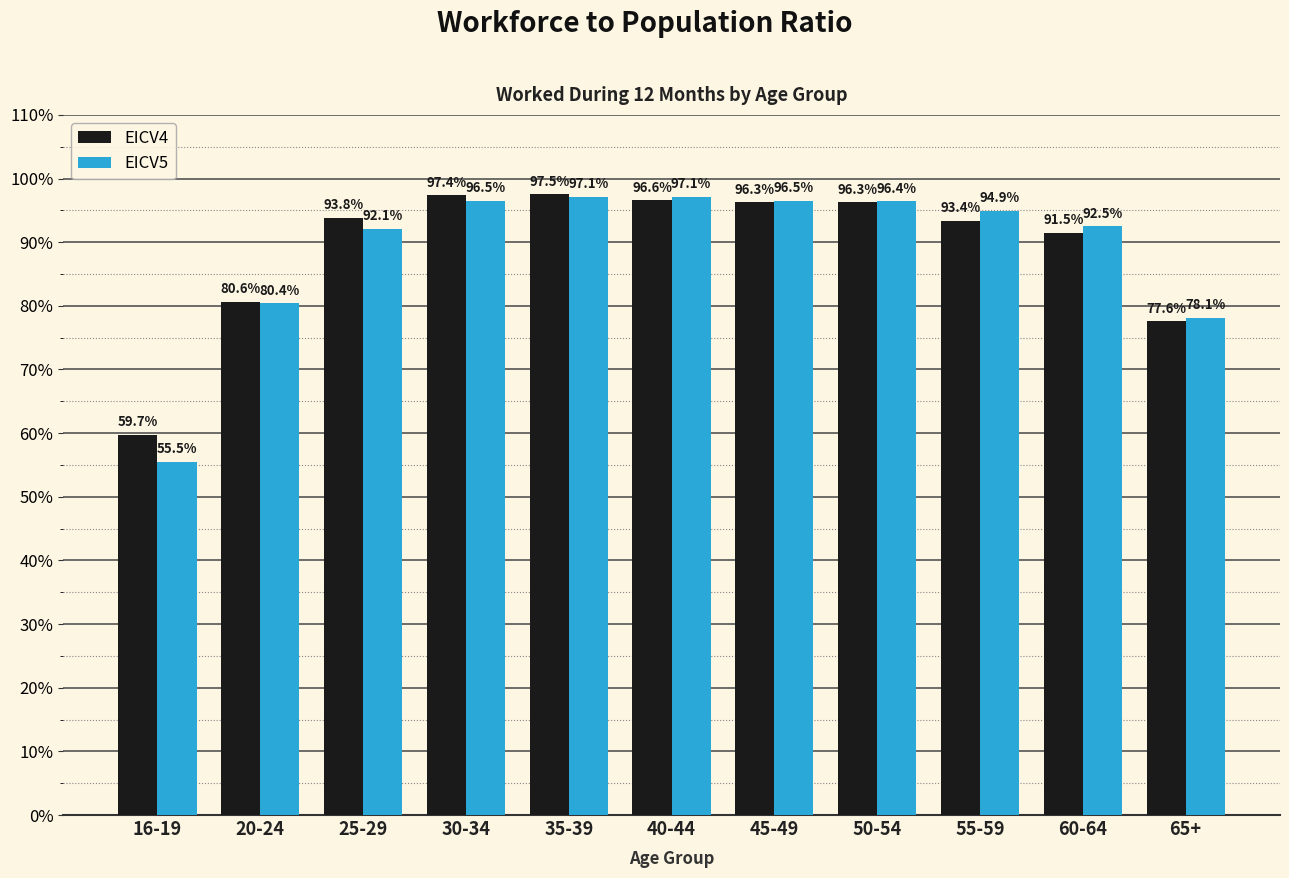

What is the average value of the EICV4 series?

89.2